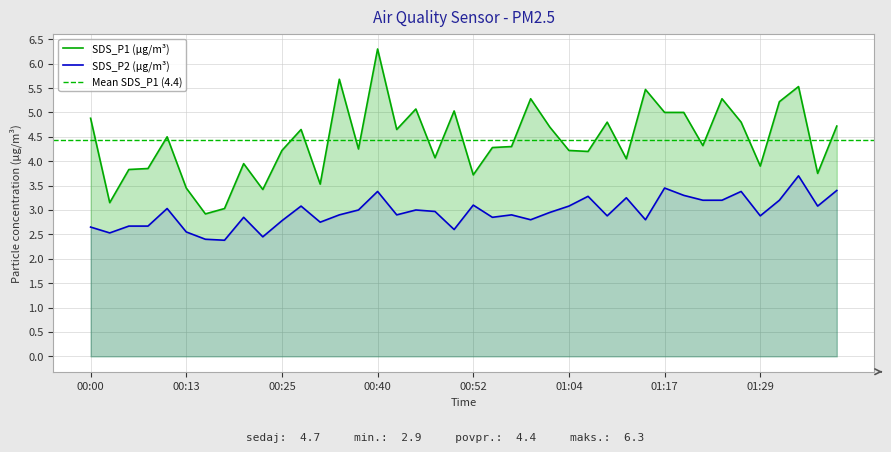

What position from the right is 00:37?

26